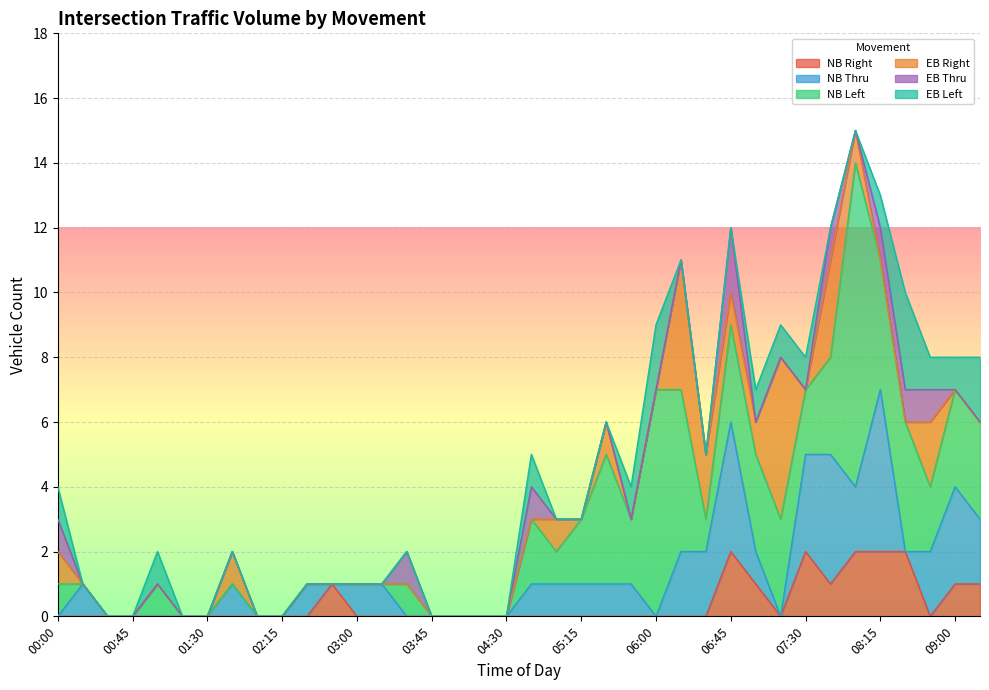

Rank the series by their maximum value, from highest to lowest.

NB Left, NB Thru, EB Right, EB Left, NB Right, EB Thru